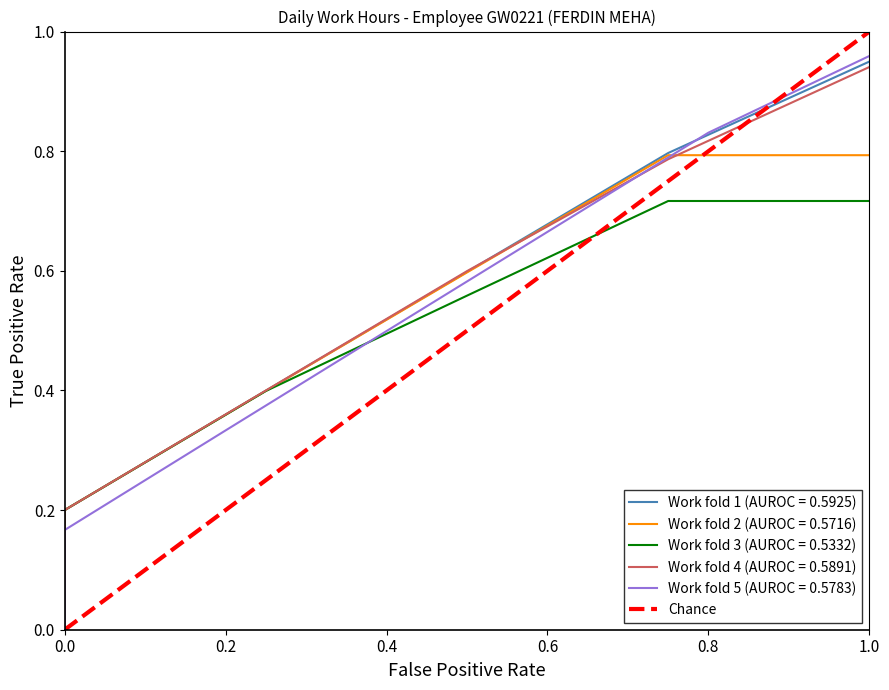

Reading left to right, what are all the values shown in this chart?

0	1